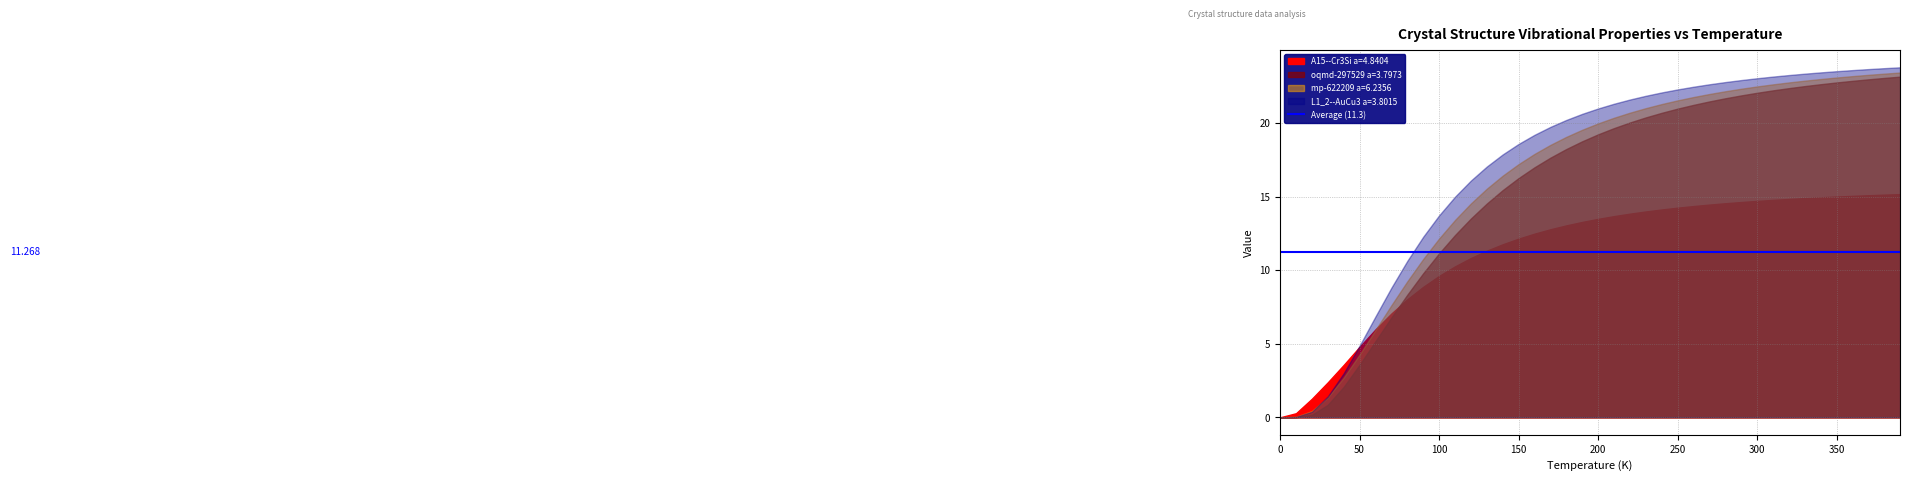

What is the sum of all L1_2--AuCu3 a=3.8015 values?

681.9